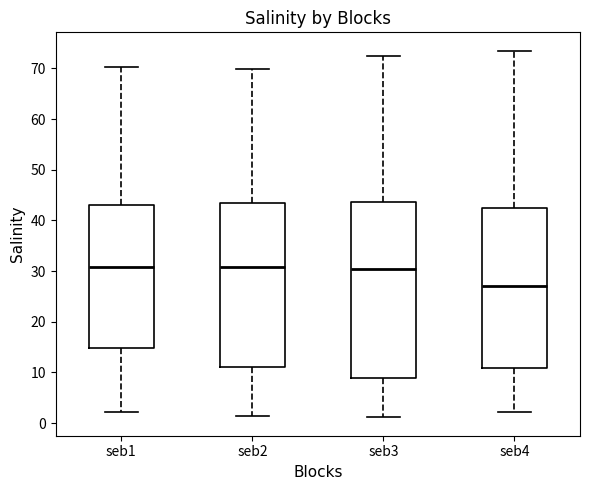

Which box is the tallest, from its lower edge to its upper edge?

seb3